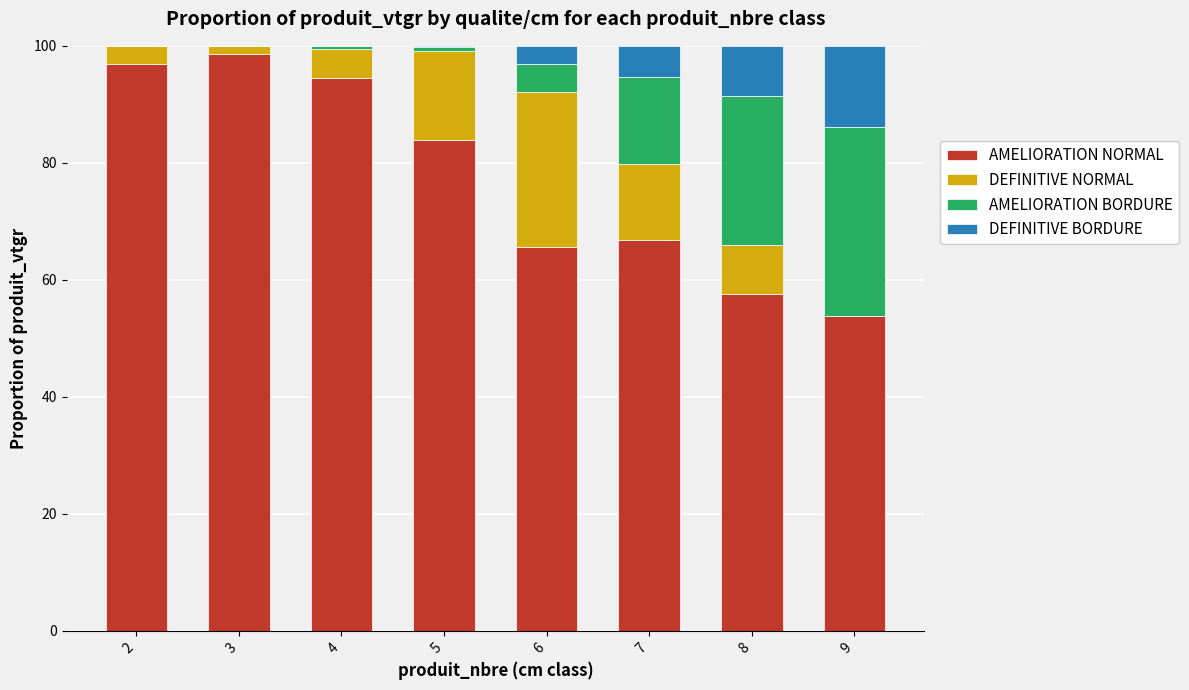

What is the maximum value for AMELIORATION NORMAL?

98.6